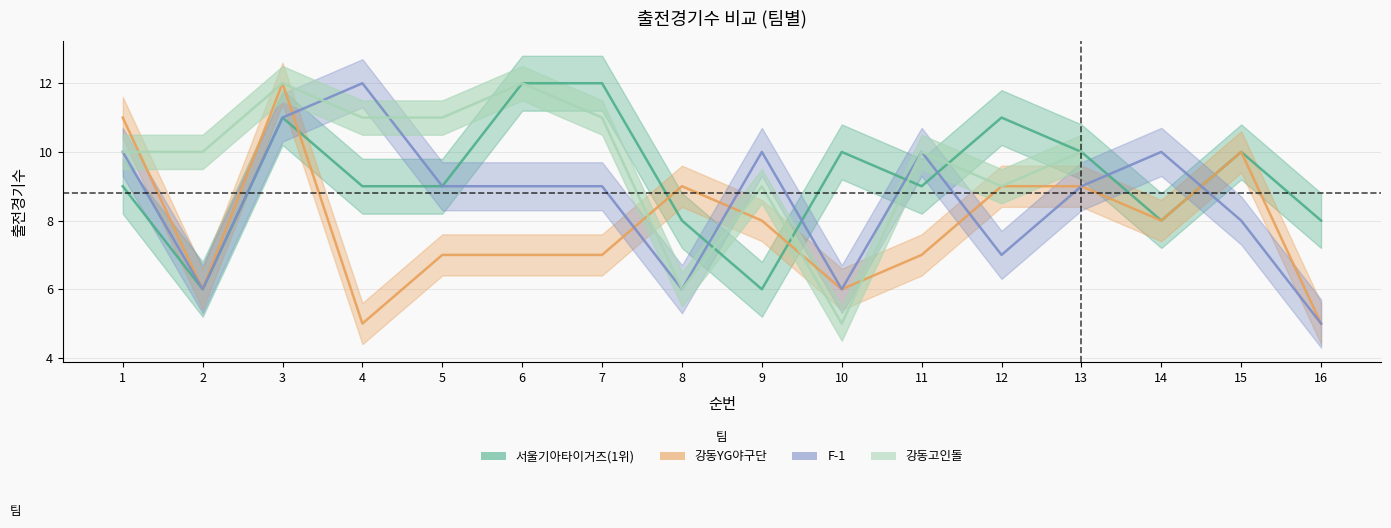

The 강동YG야구단 series shows 7 at 6. True or false?

True